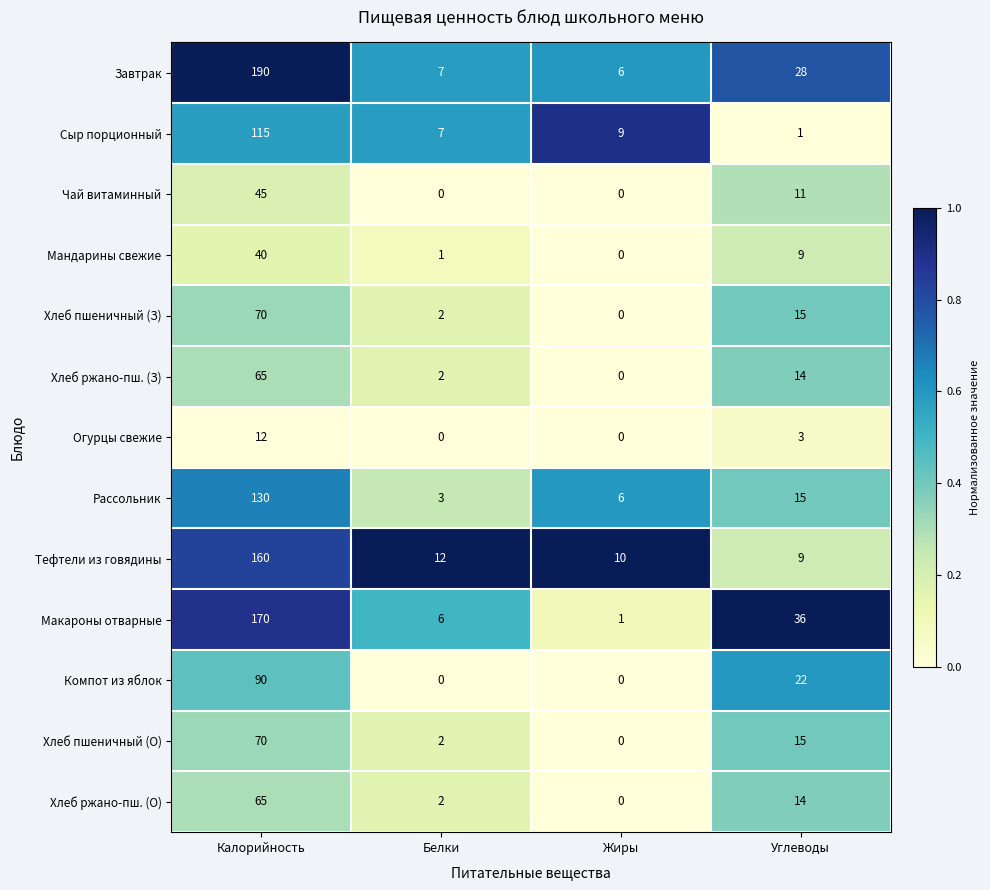

Which category has the highest value across all series?

Калорийность